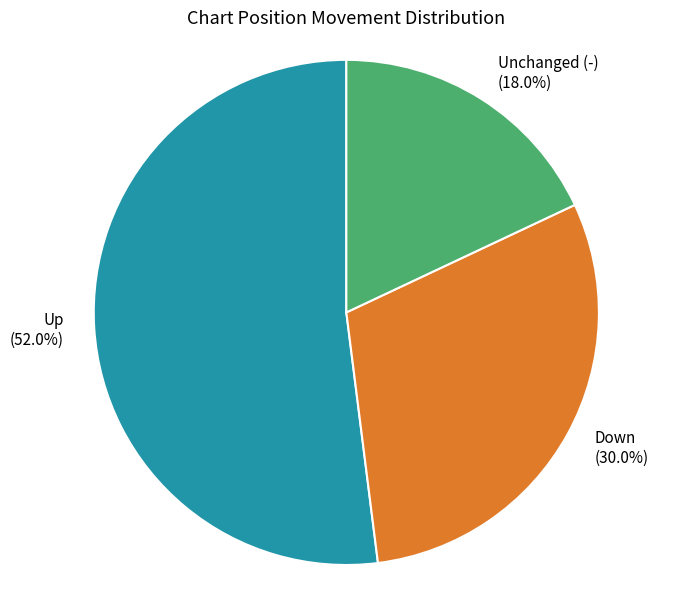

Is there a majority slice in this chart?

Yes